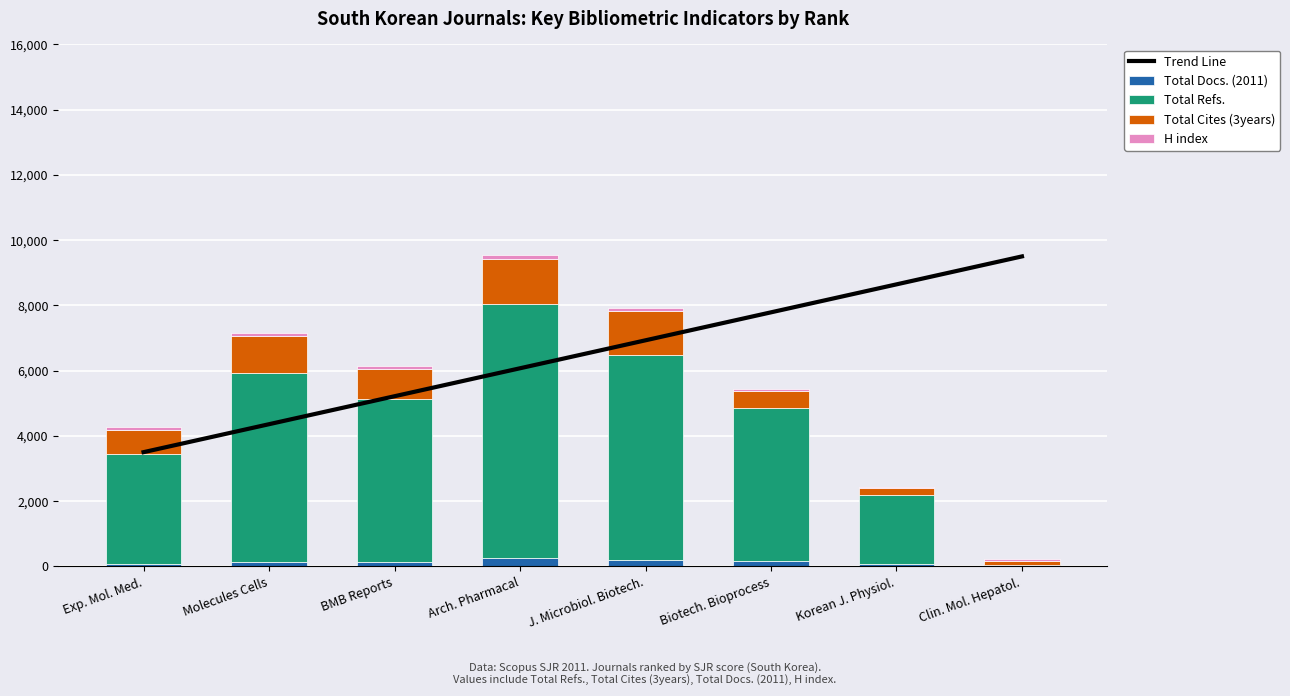

List the labels in order of Total Refs. value, smallest first.

Clin. Mol. Hepatol., Korean J. Physiol., Exp. Mol. Med., Biotech. Bioprocess, BMB Reports, Molecules Cells, J. Microbiol. Biotech., Arch. Pharmacal